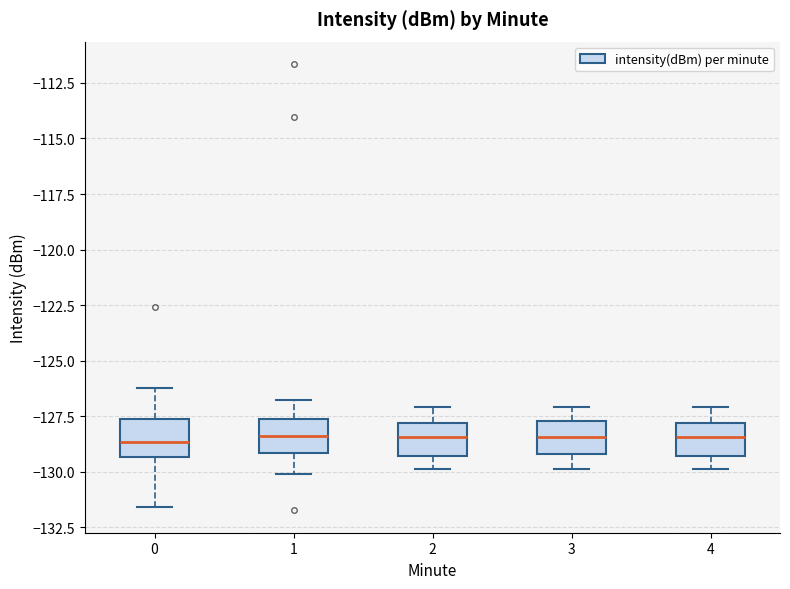

Reading left to right, transcribe this box plot: for each box, give where its median line is, the range the box spans, and where its two whiskers end, as read against the y-axis. The values are not printed on the chart, so give them approximately, as read against the axis.

0: median -128.5, box -129.5 to -127.5, whiskers -131.5 to -126.0
1: median -128.5, box -129.0 to -127.5, whiskers -130.0 to -127.0
2: median -128.5, box -129.5 to -128.0, whiskers -130.0 to -127.0
3: median -128.5, box -129.0 to -127.5, whiskers -130.0 to -127.0
4: median -128.5, box -129.5 to -128.0, whiskers -130.0 to -127.0